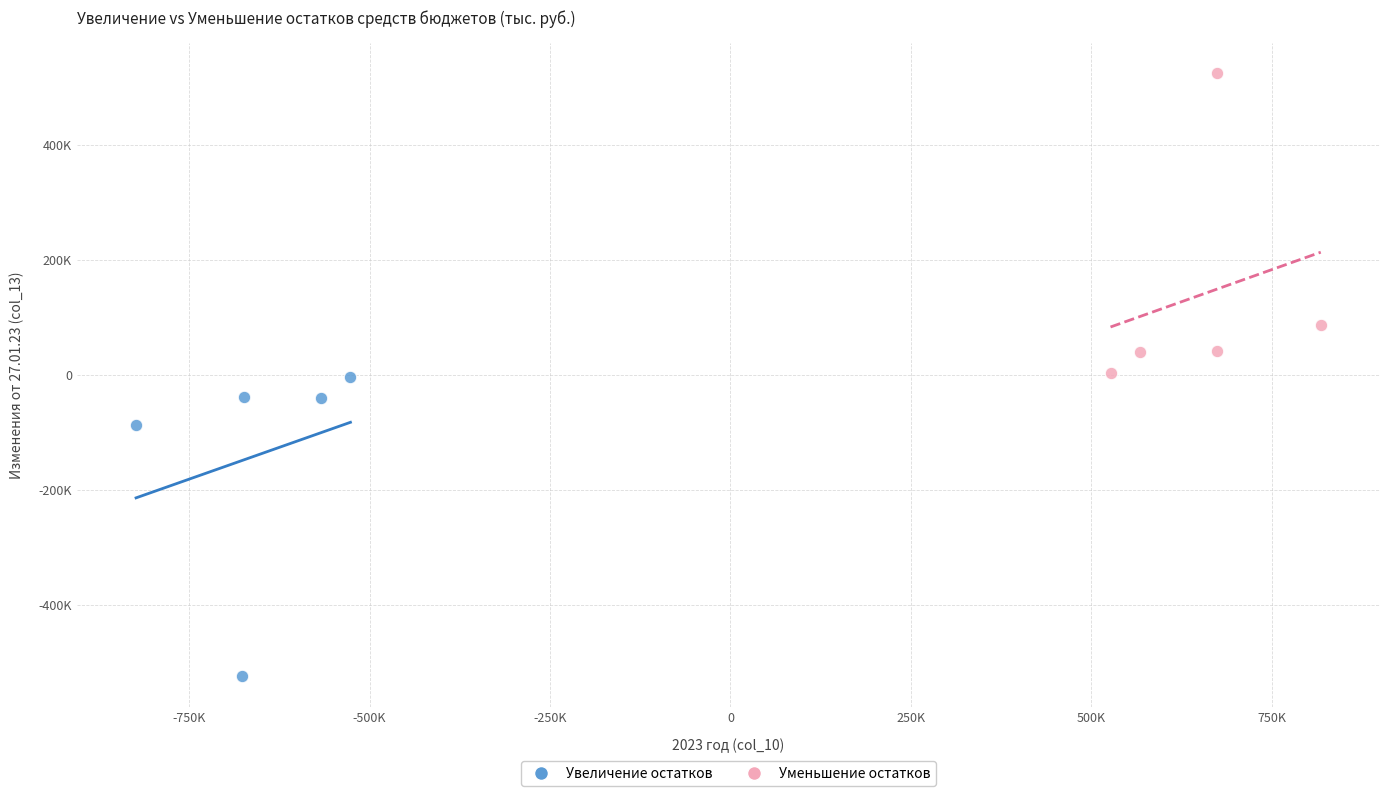

What are all the series names shown in the legend?

Увеличение остатков, Уменьшение остатков